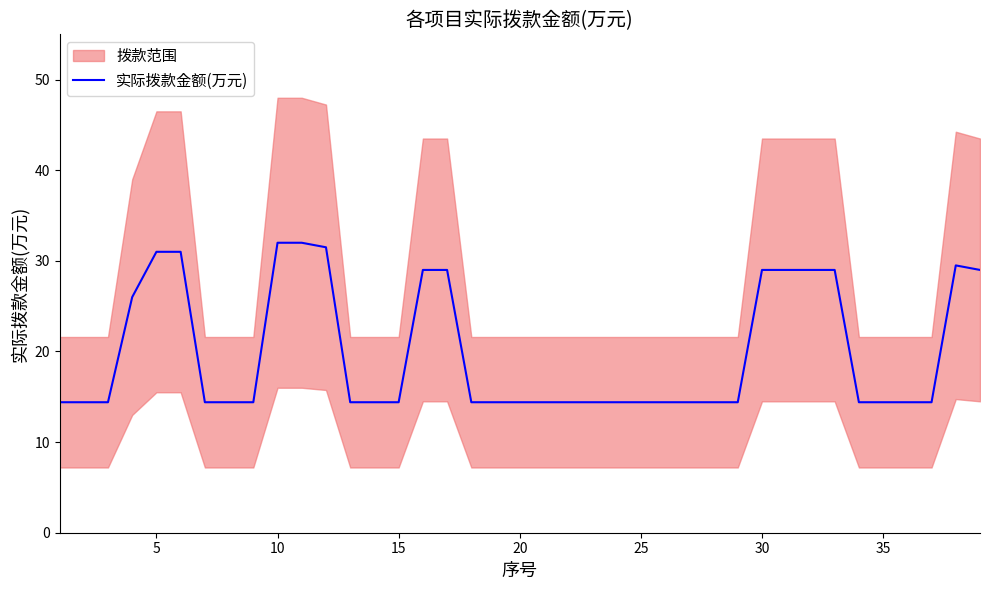

What is the maximum value for 实际拨款金额(万元)?

32.0